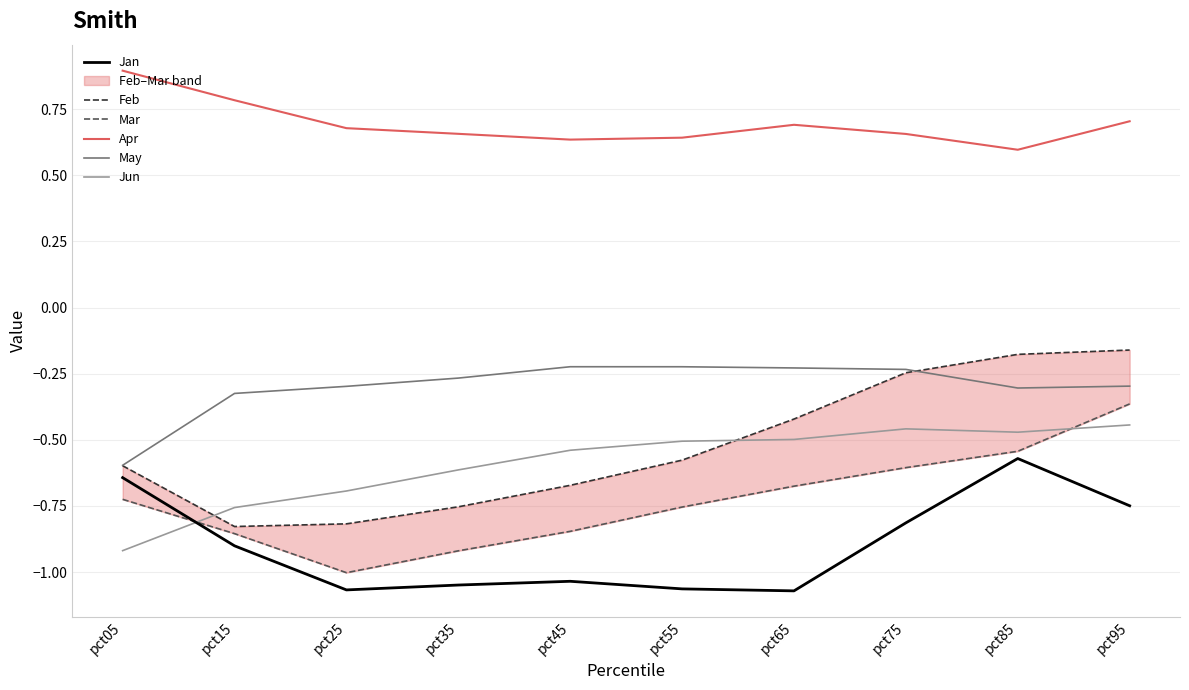

In May, how many points are lower than both neighbors (excluding endpoints)?

1